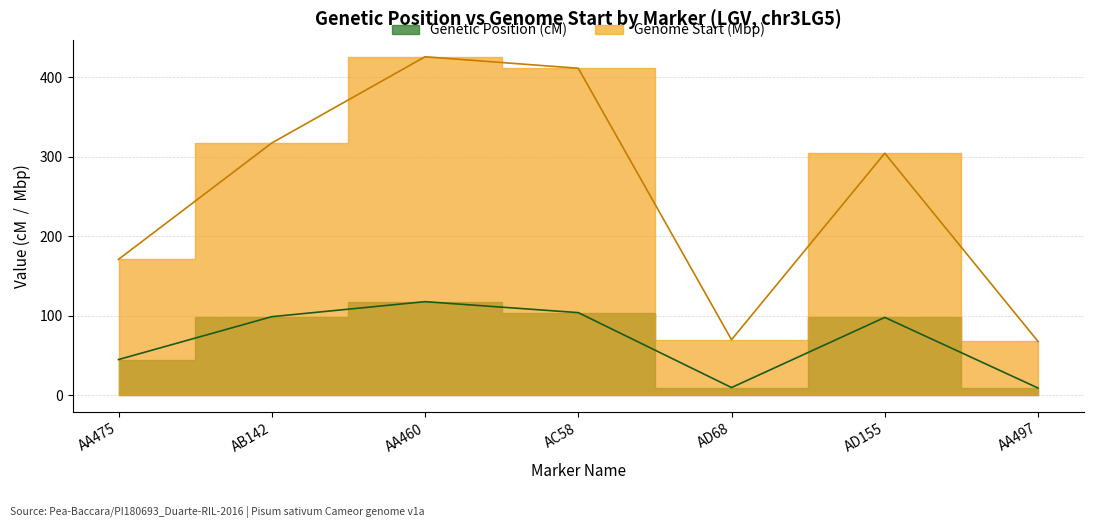

At which category is the sum across all series the highest?

AA460